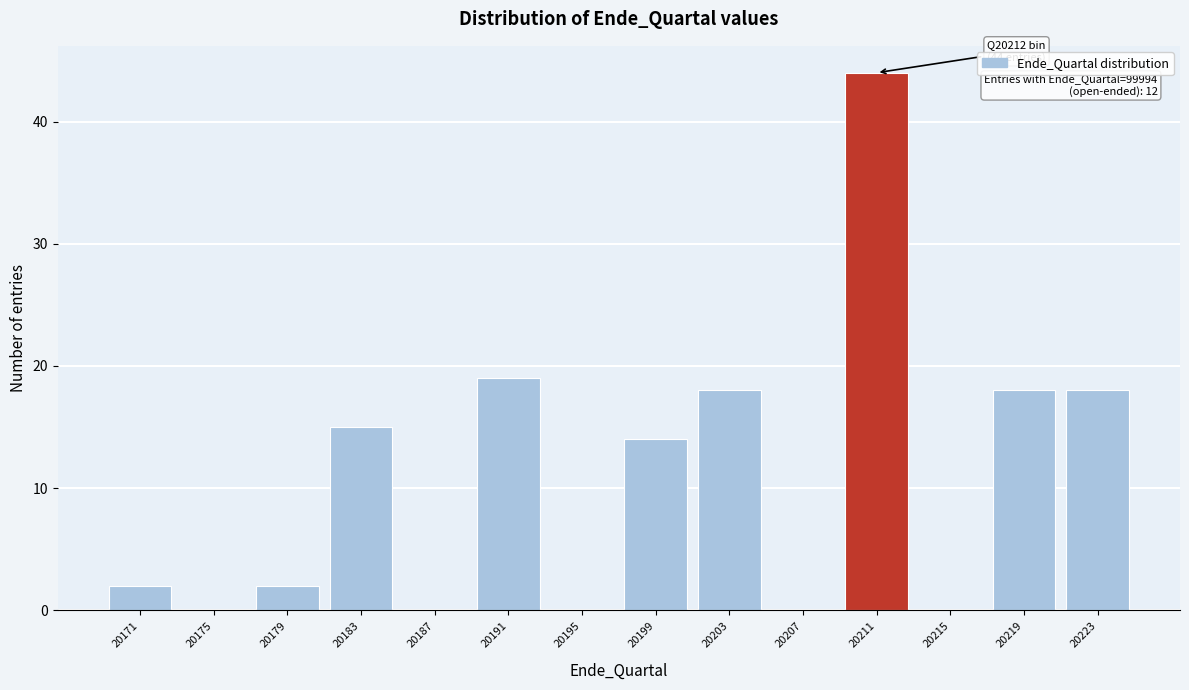

Reading left to right, list all the values displayed in this chart.

20171=2	20175=0	20179=2	20183=15	20187=0	20191=19	20195=0	20199=14	20203=18	20207=0	20211=44	20215=0	20219=18	20223=18